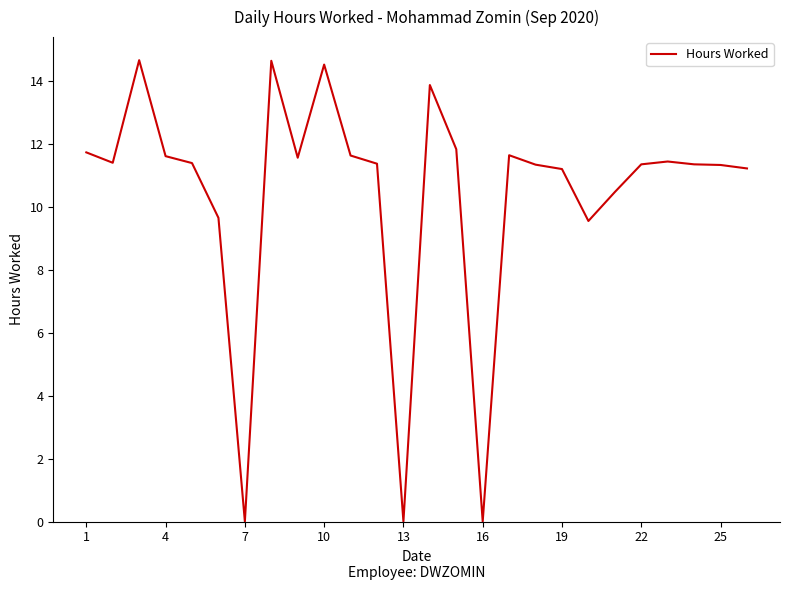

What is the difference between the maximum and minimum values?

14.7